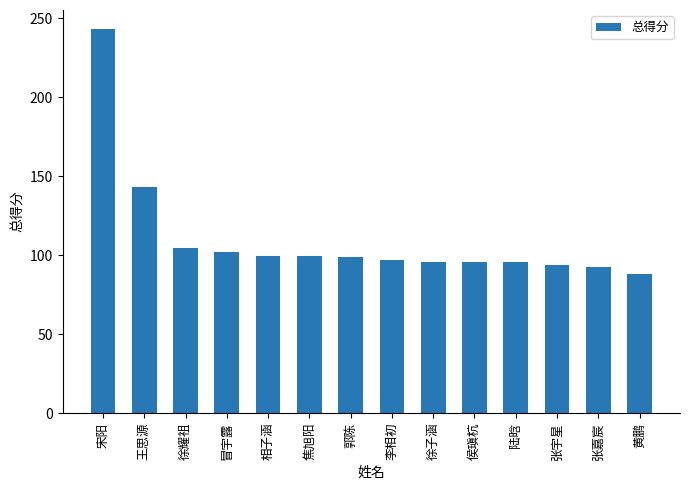

What is the difference between the maximum and second lowest values?

150.3